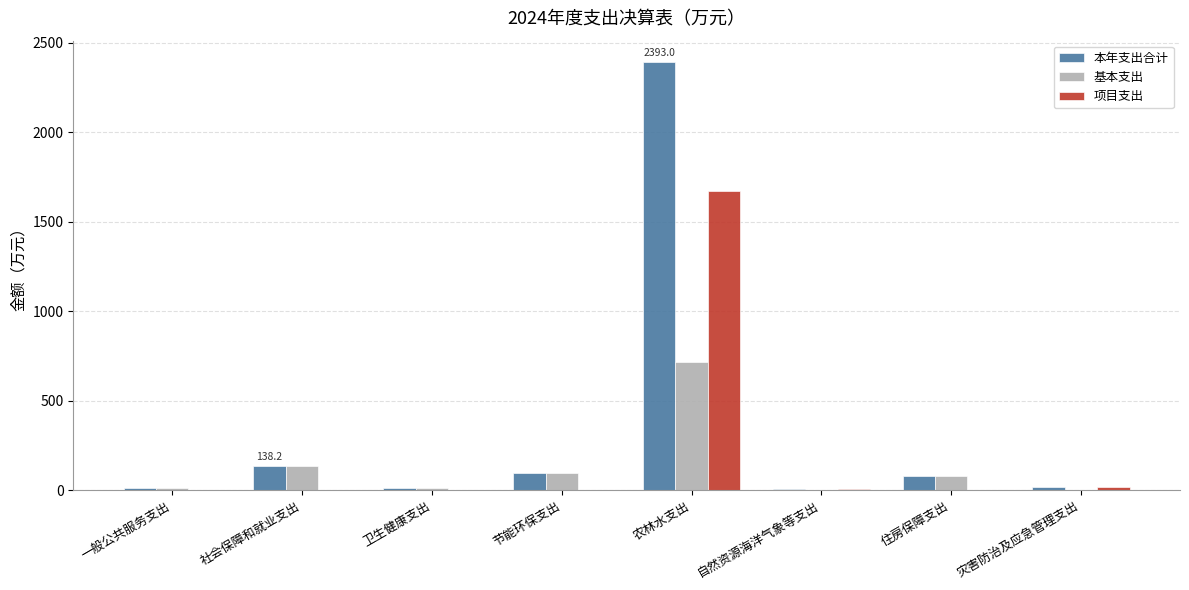

Where is 本年支出合计 nearest to the value 1198?

社会保障和就业支出